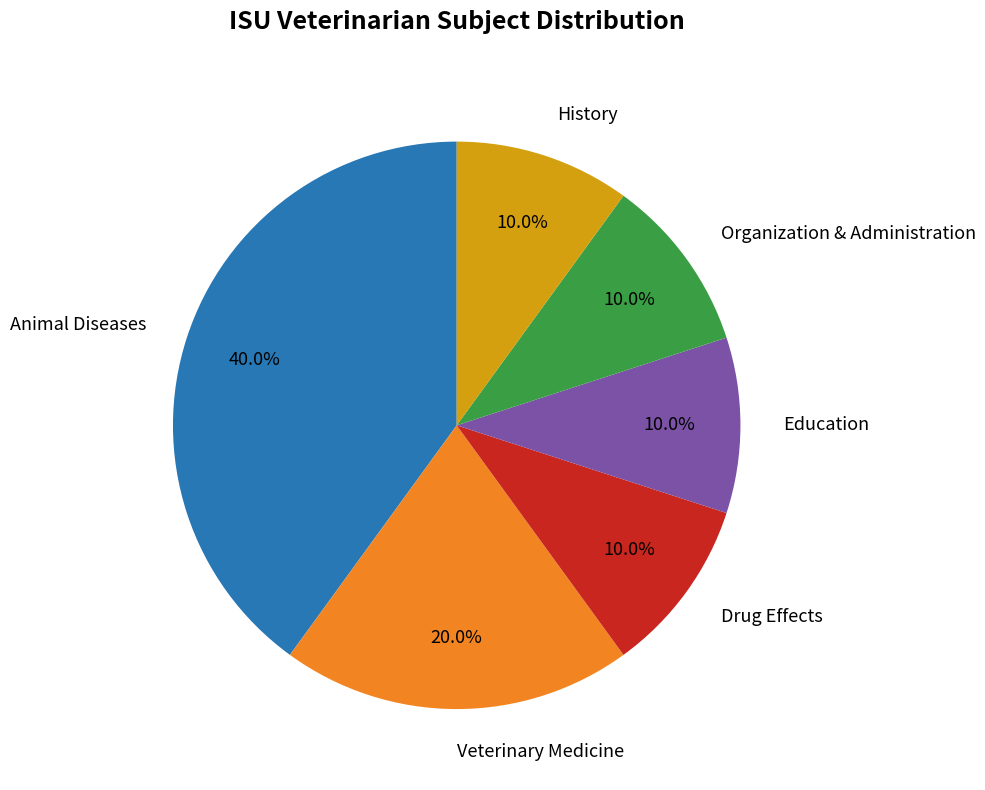

What percentage is the History slice, to the nearest percent?

10%